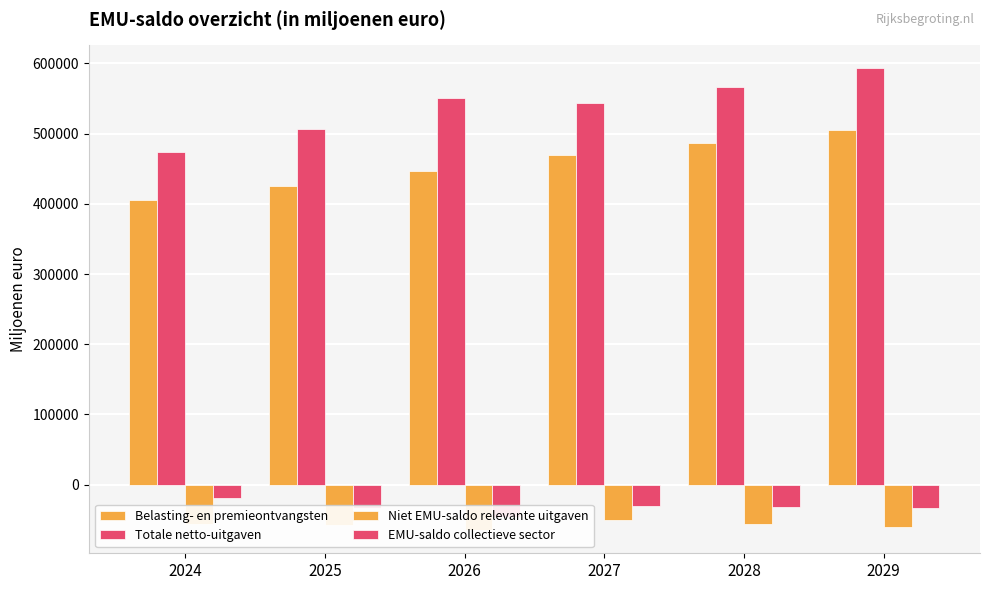

How many groups of bars are there?

6